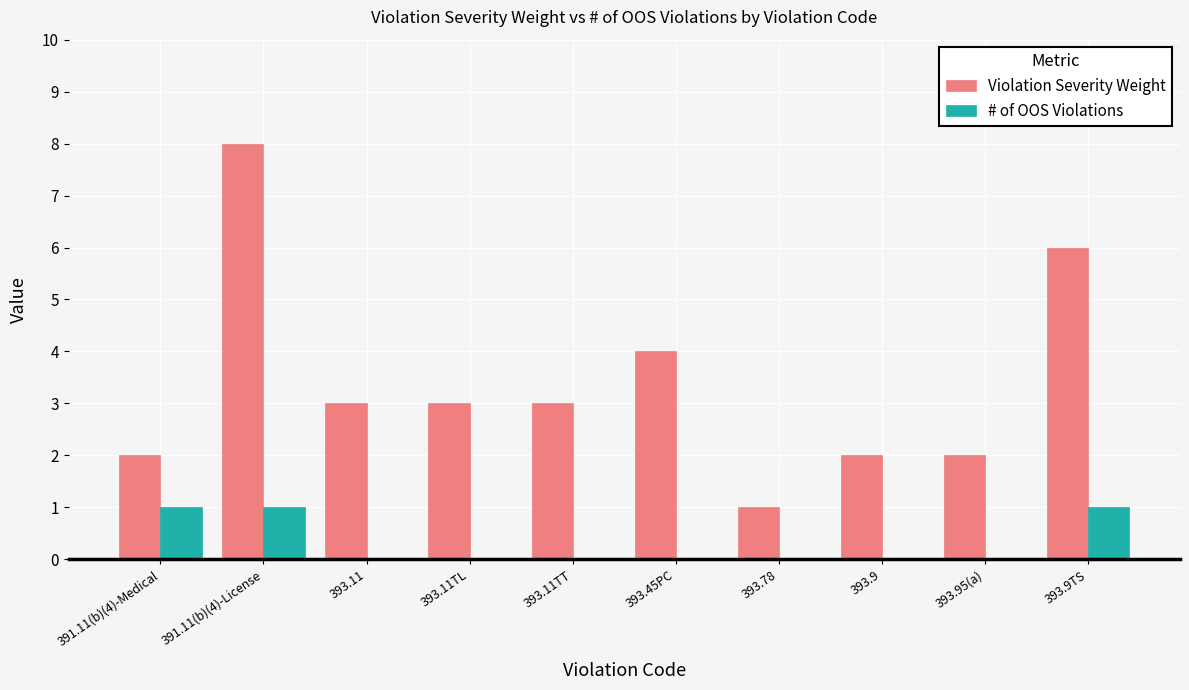

How many data points does each series have?

10